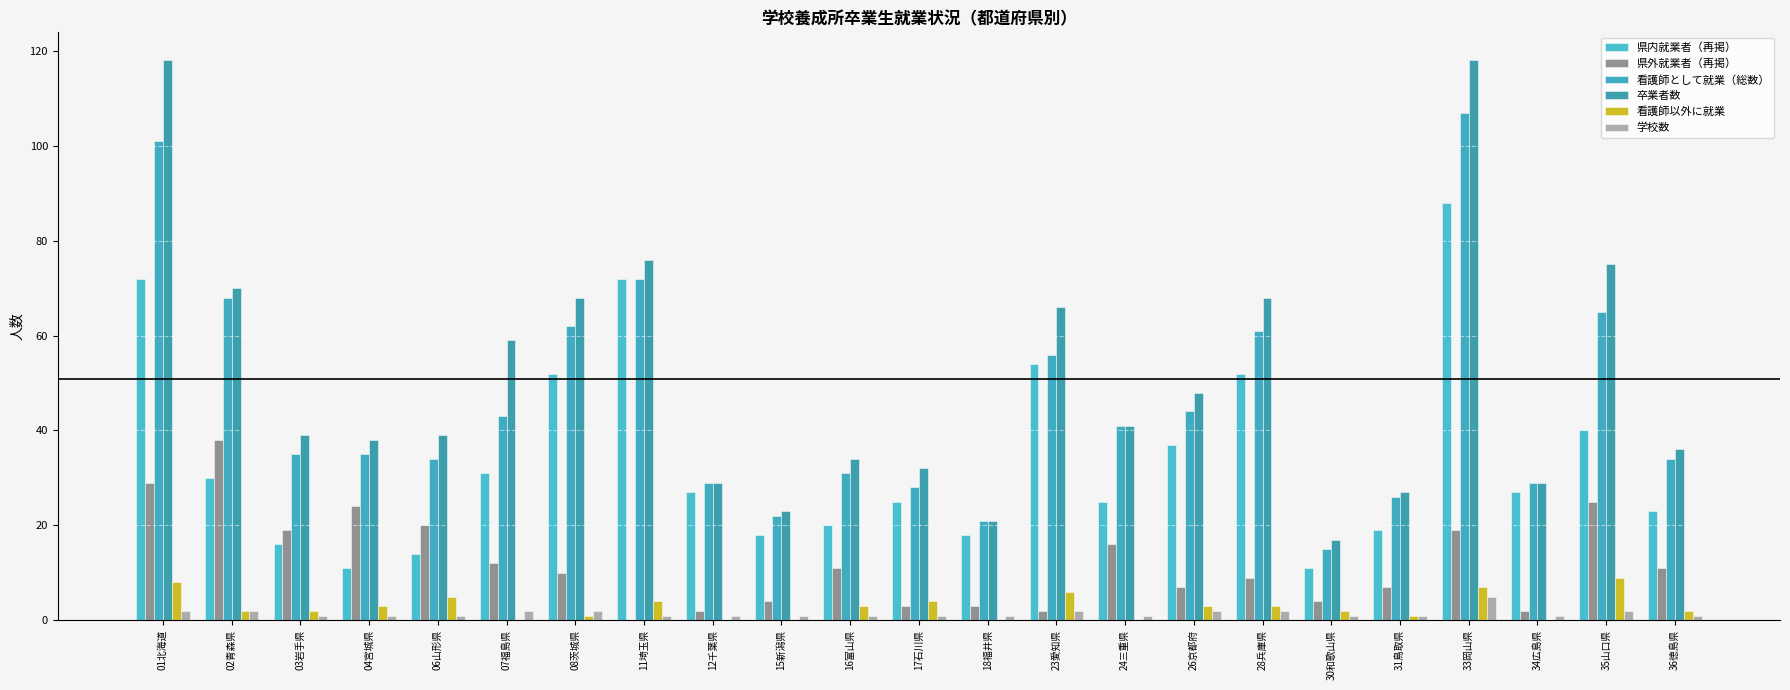

Is it true that 学校数 equals 2 at 35山口県?

True